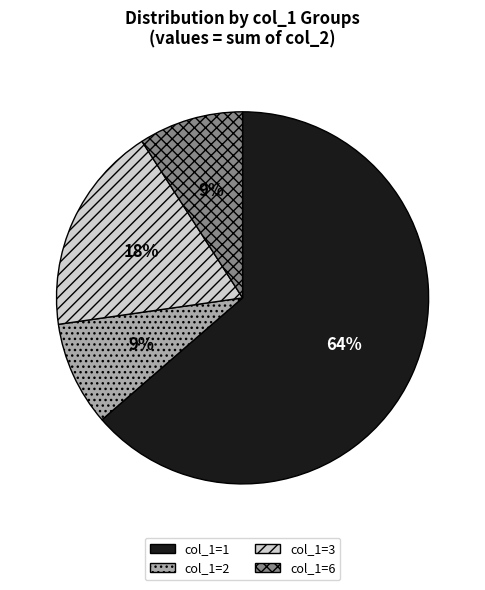

To the nearest percent, what is the average slice percentage?

25%